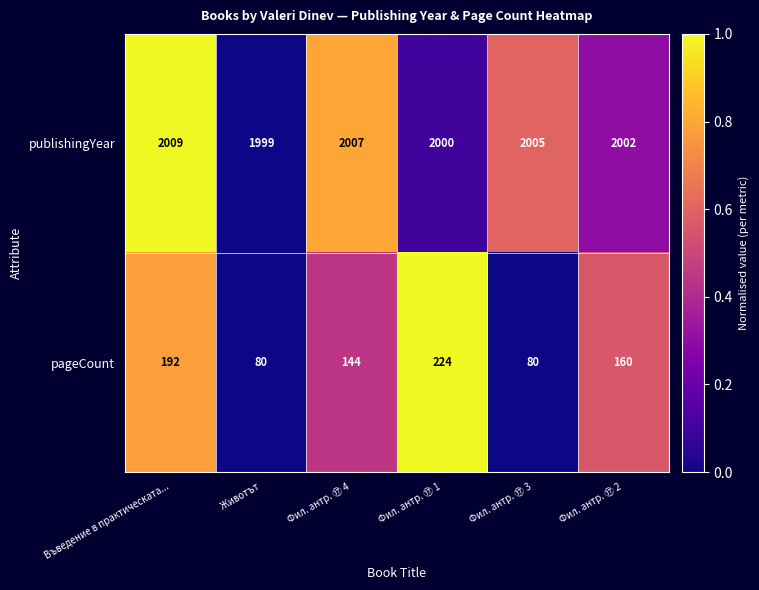

What is the lowest value of the pageCount series?

80